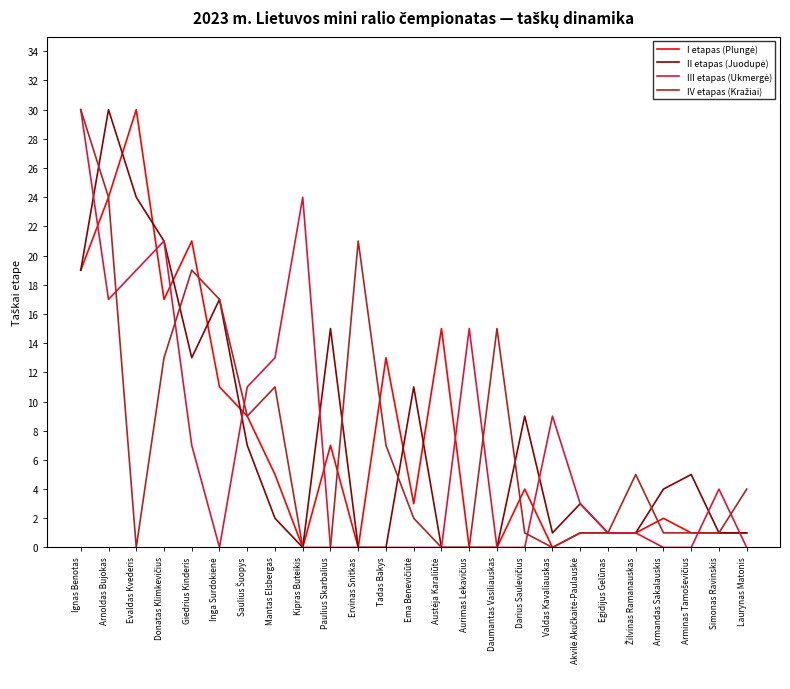

What is the spread (max minus min) of values at Kipras Buteikis?

24